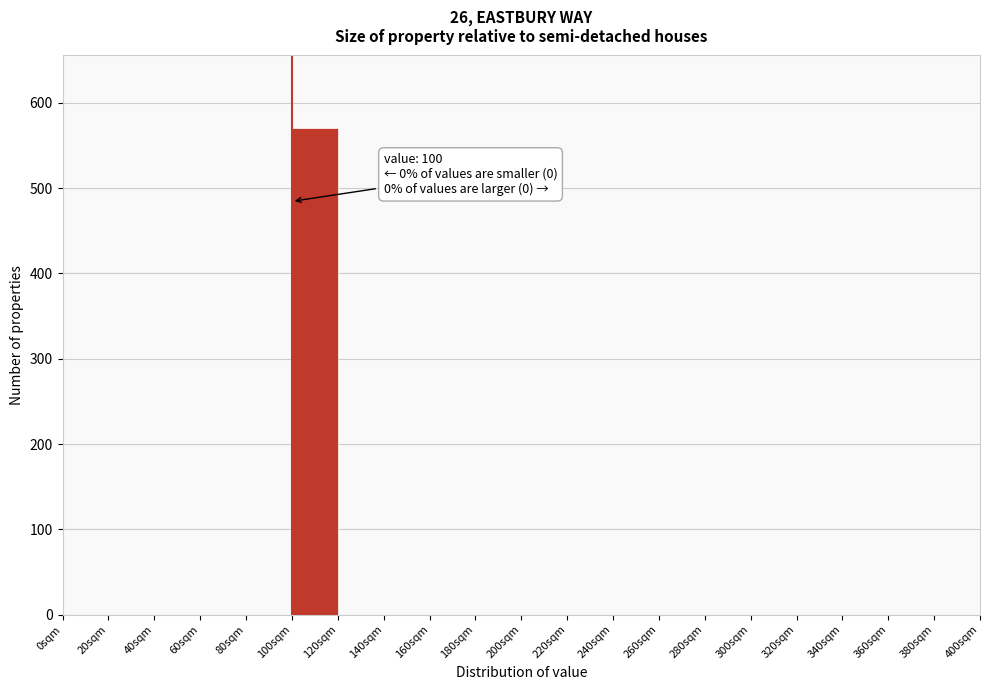

Which range on the x-axis has the tallest bar?

100 to 120